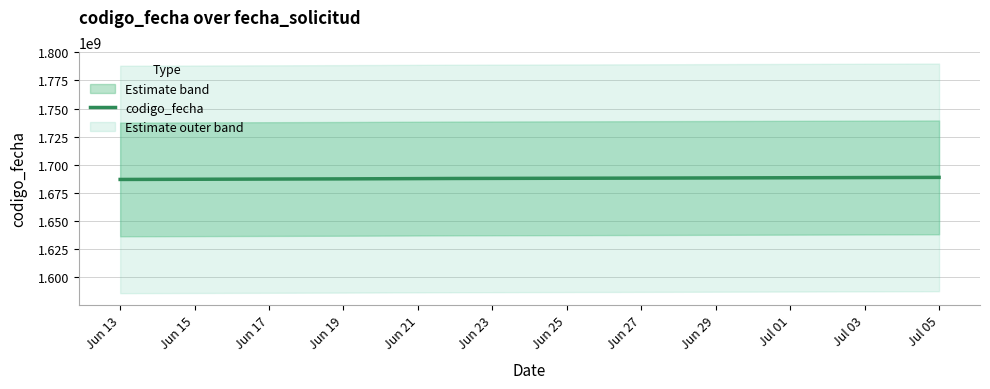

How many lines are shown in the chart?

1